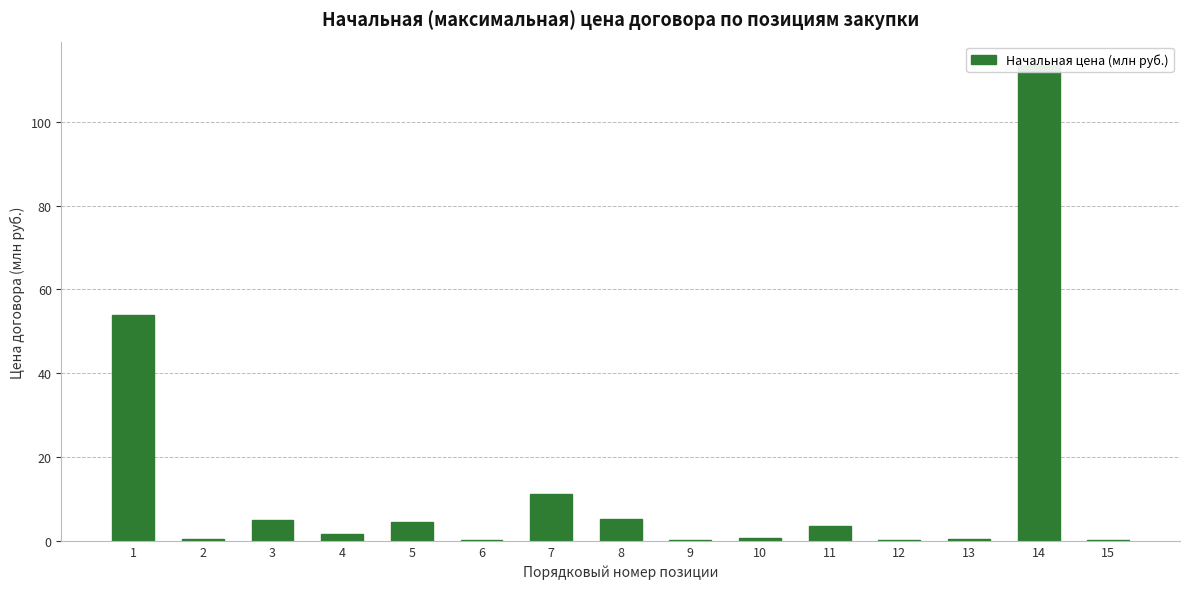

What is the value of the 14th bar from the left?

113.4